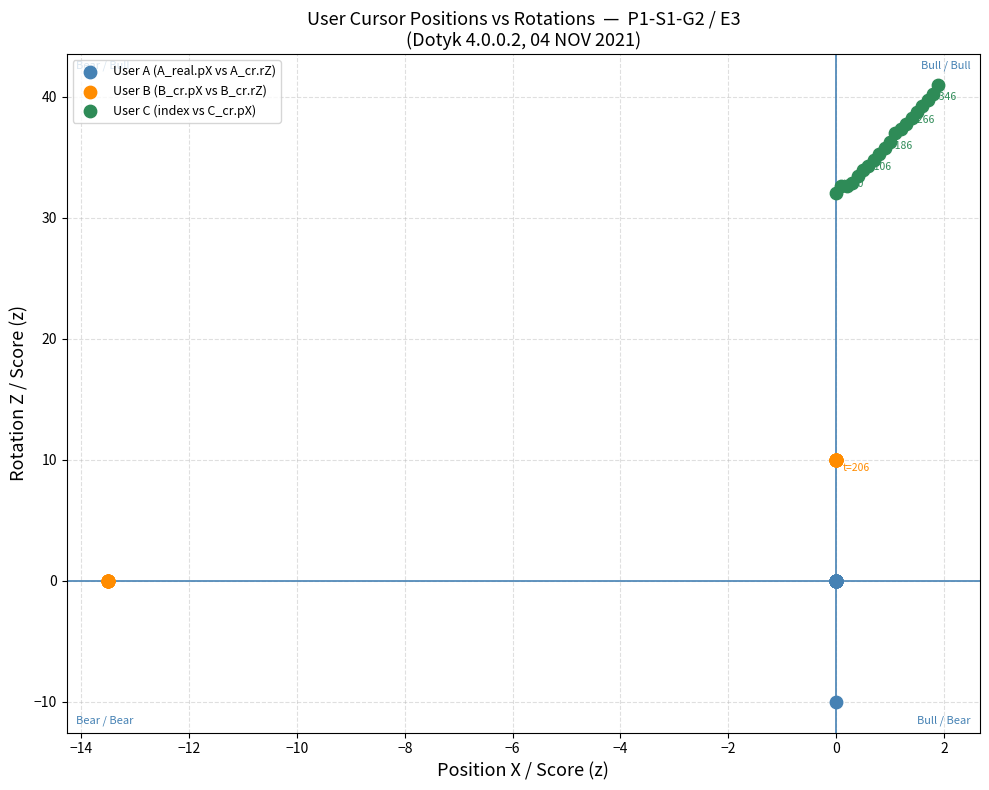

Which series reaches the maximum Y coordinate?

User C (index vs C_cr.pX)